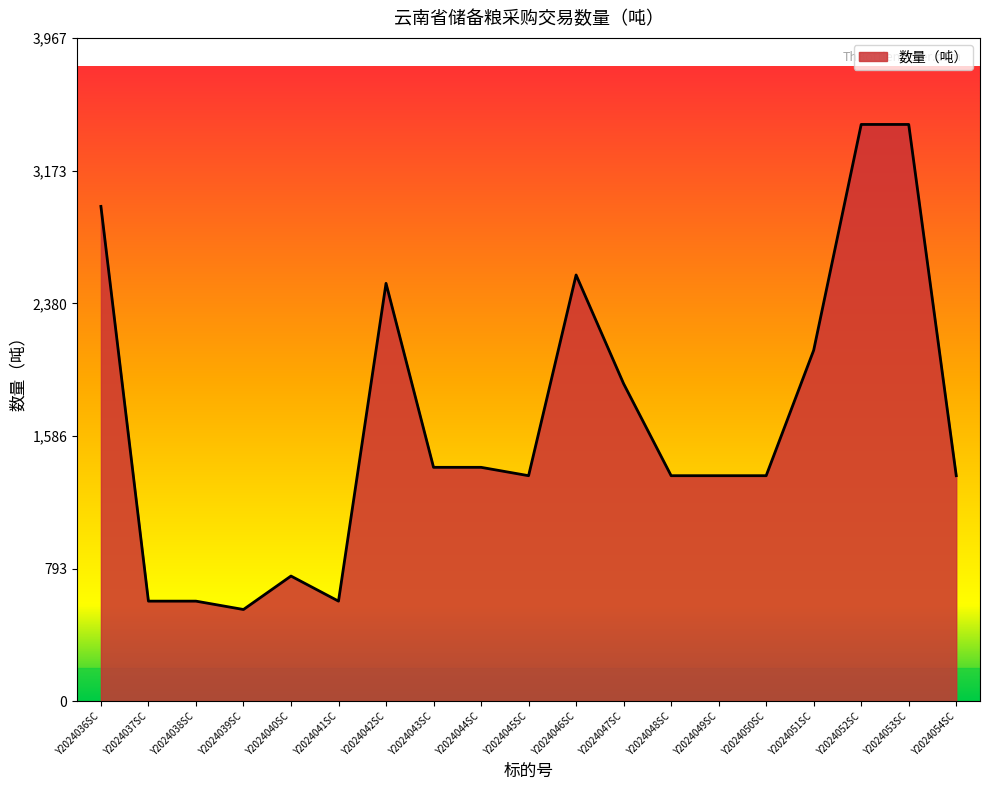

What is the ratio of the value at Y2024038SC to the value at Y2024037SC?

1.0